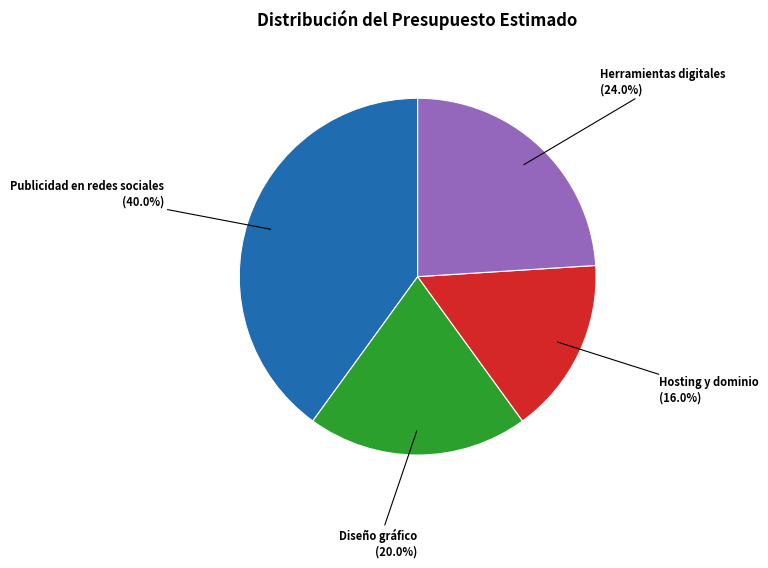

Does any single category account for the majority?

No